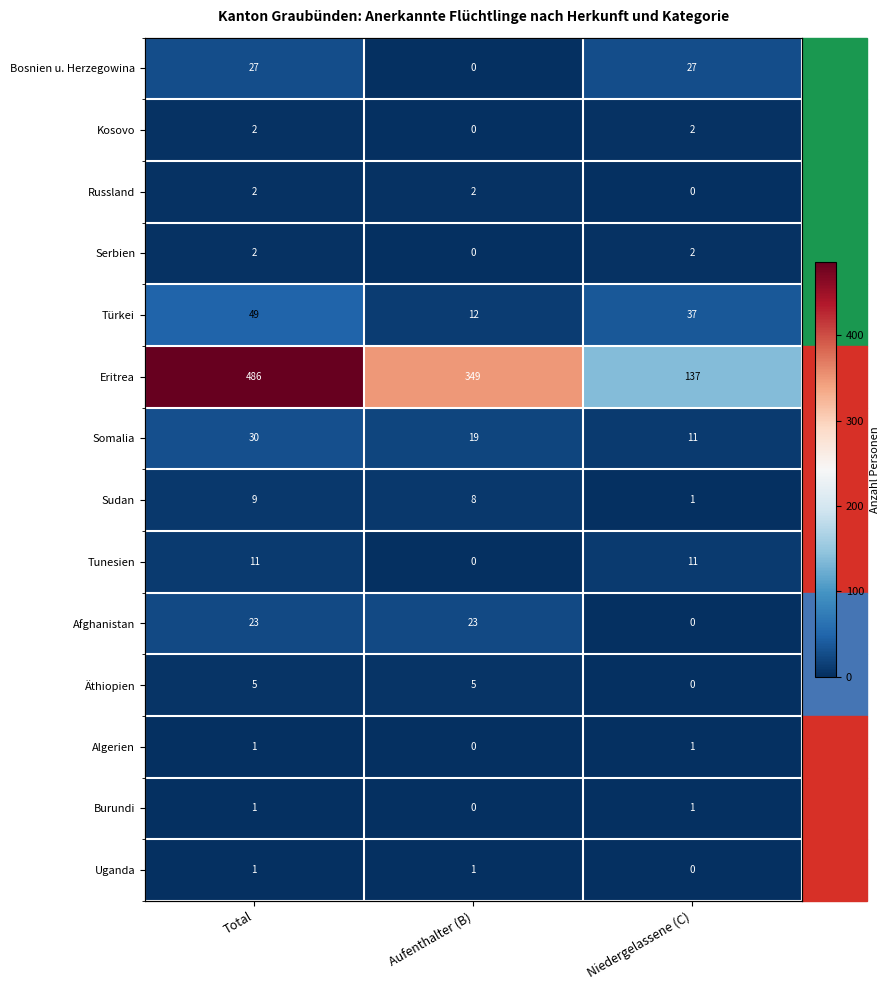

List the labels in order of Tunesien value, smallest first.

Aufenthalter (B), Total, Niedergelassene (C)